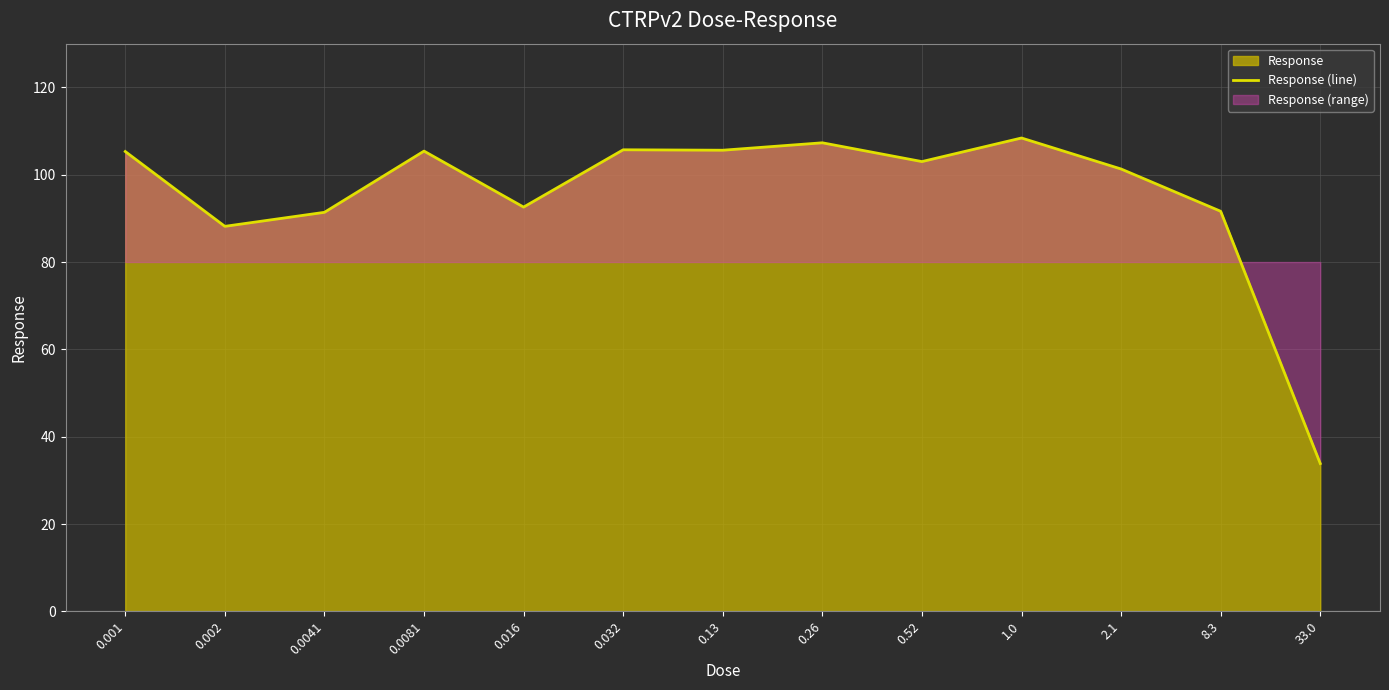

What position from the left is 0.26?

8